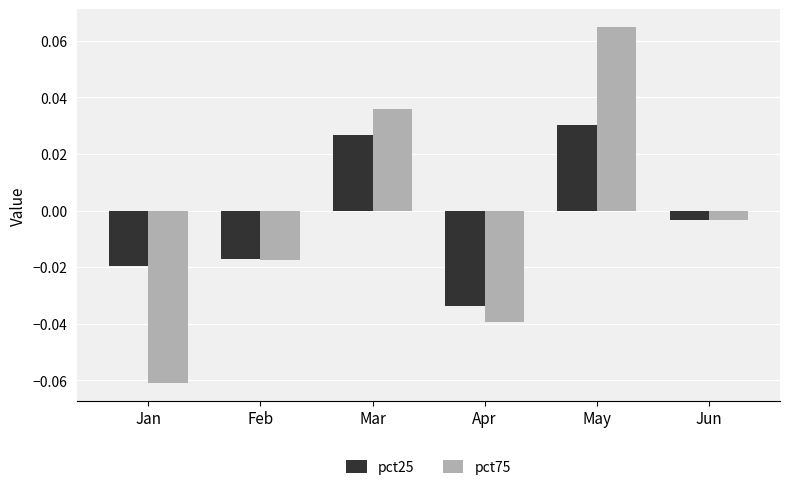

True or false: pct75 has a value of 0.1 at Mar.

False